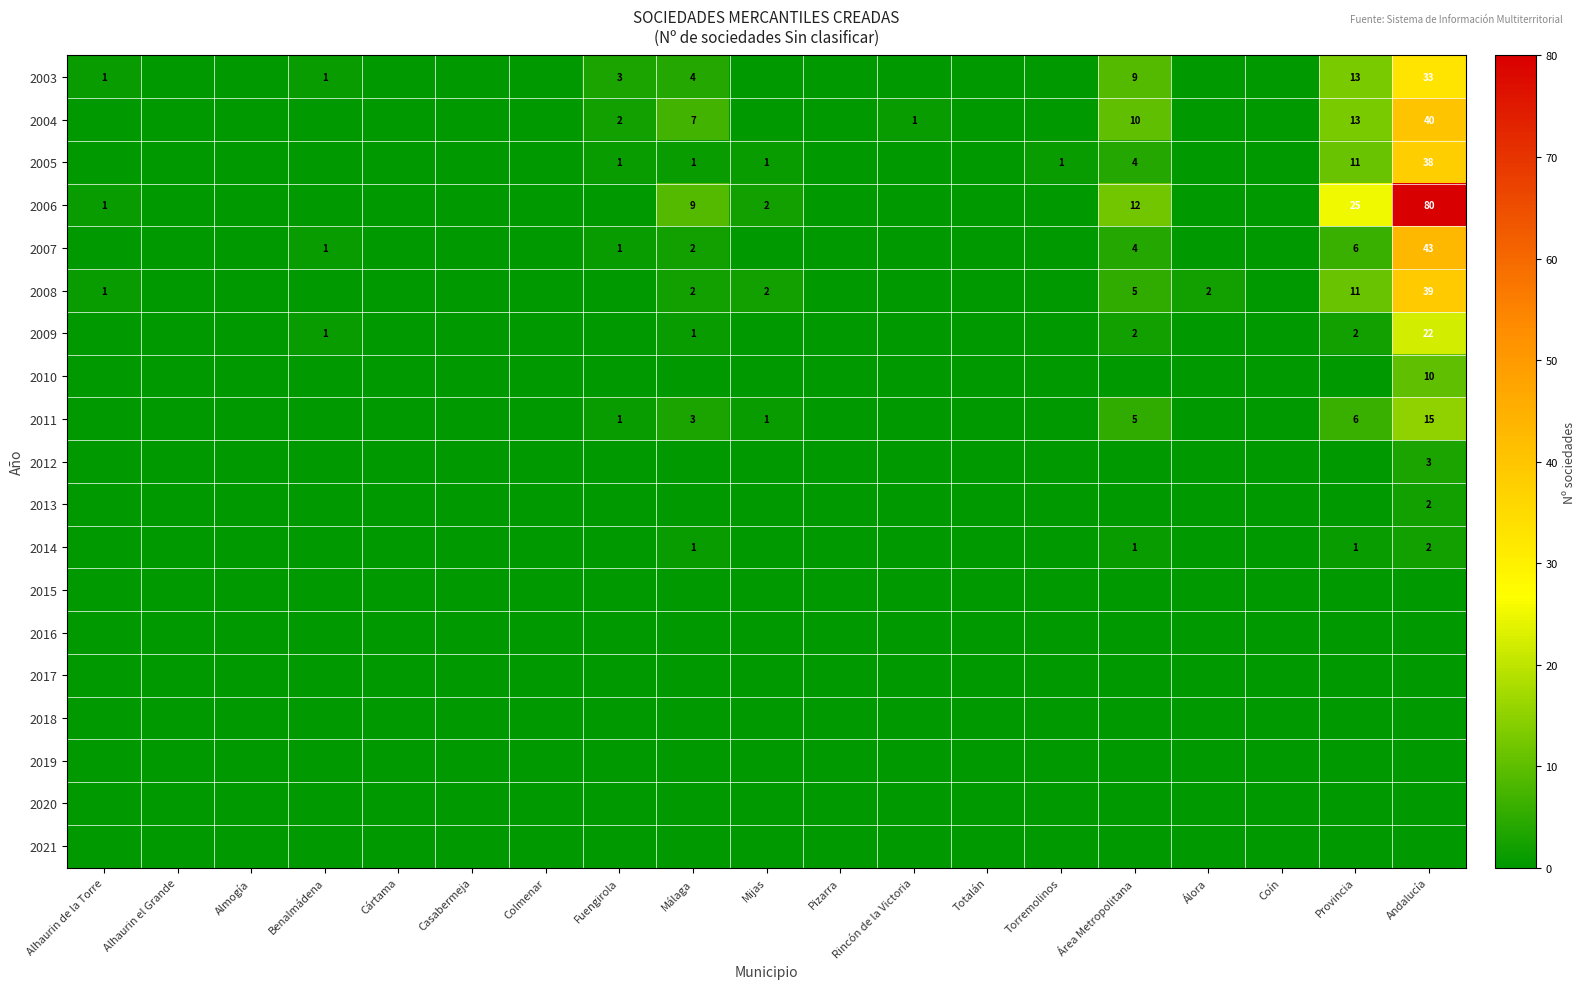

What is the difference between the 2008 values at Mijas and Área Metropolitana?

3